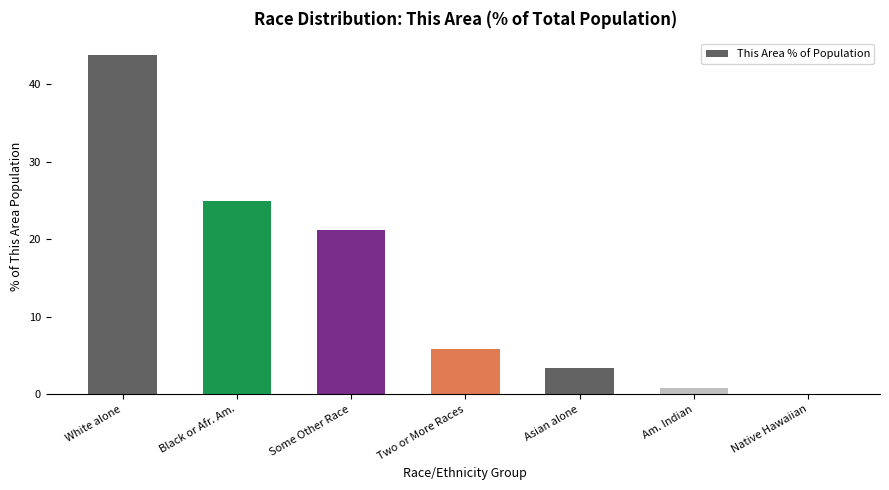

What is the sum of all values?

100.0